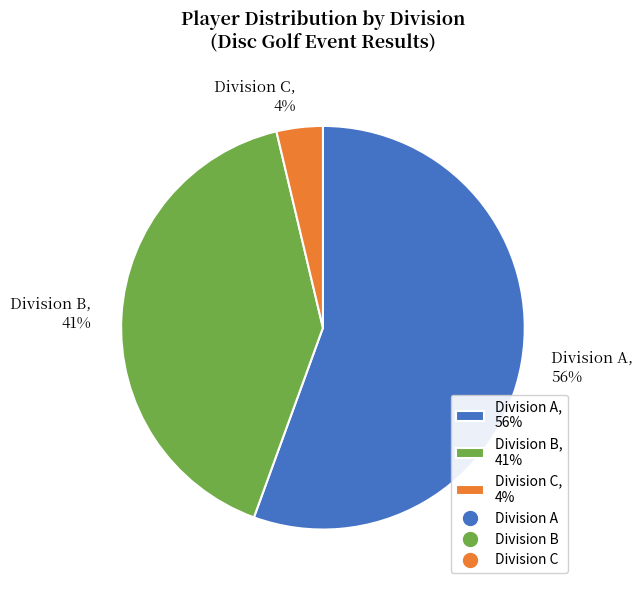

What is the smallest slice in the pie chart?

Division C, 4%